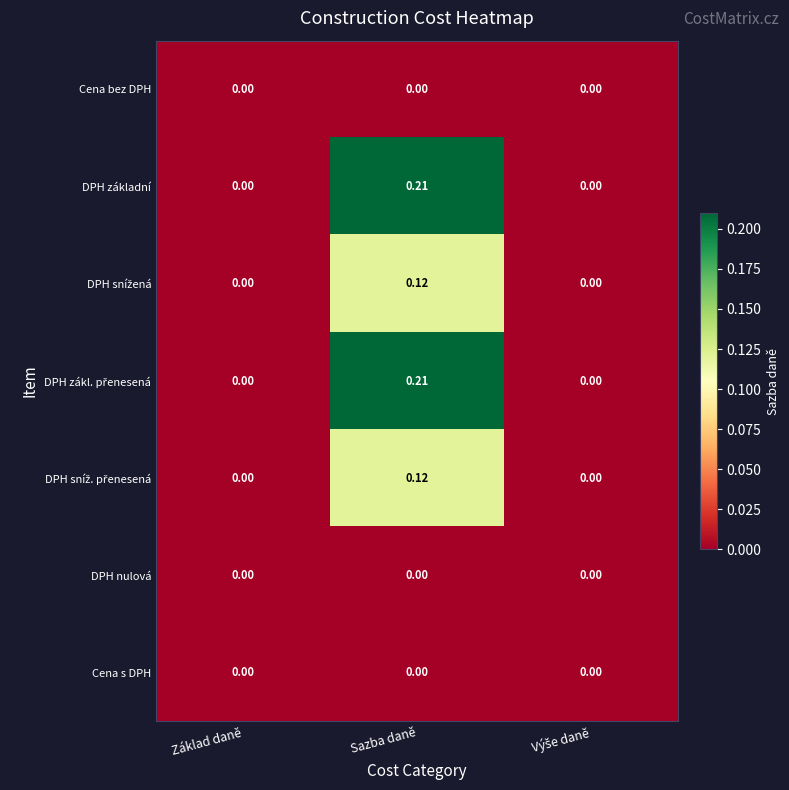

Which label corresponds to the largest value in the chart?

Sazba daně